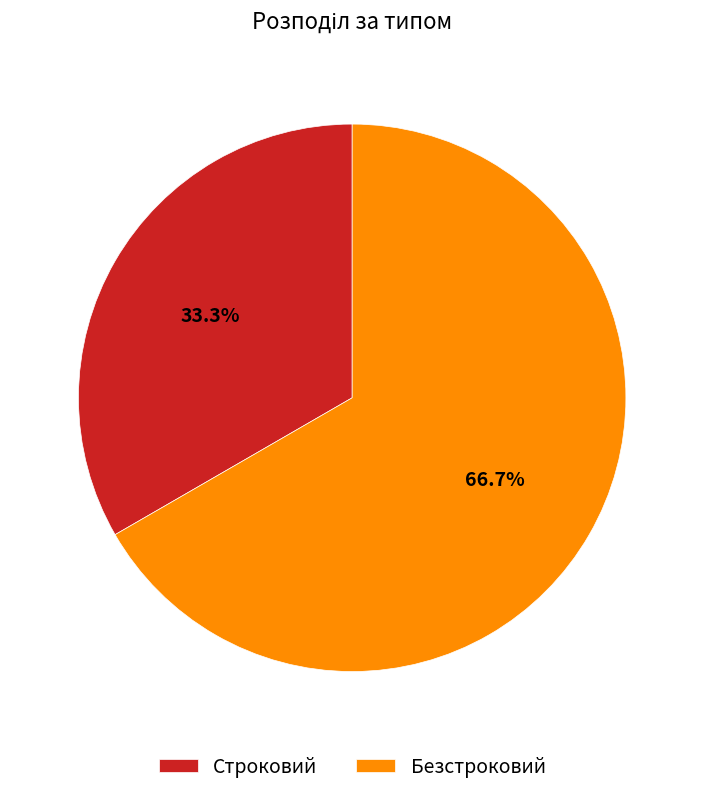

How many segments does this pie chart have?

2